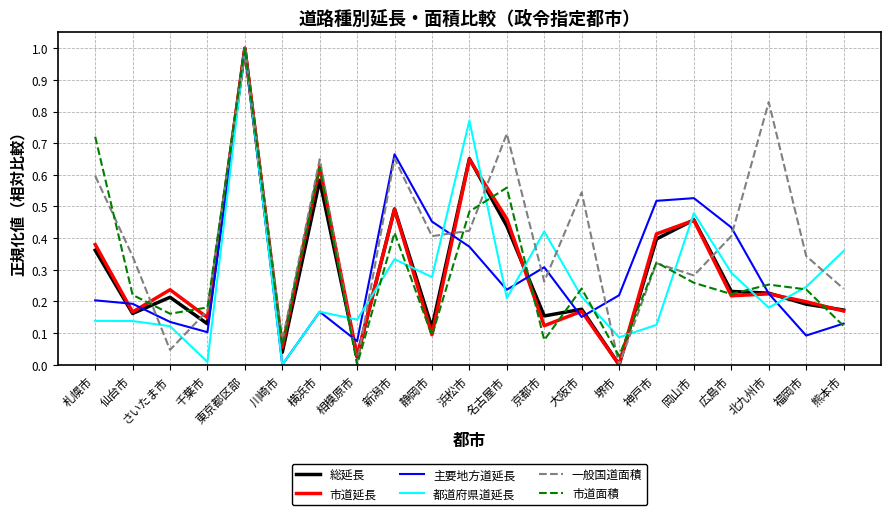

What is the difference between the maximum and minimum values in the 市道面積 series?

1.0